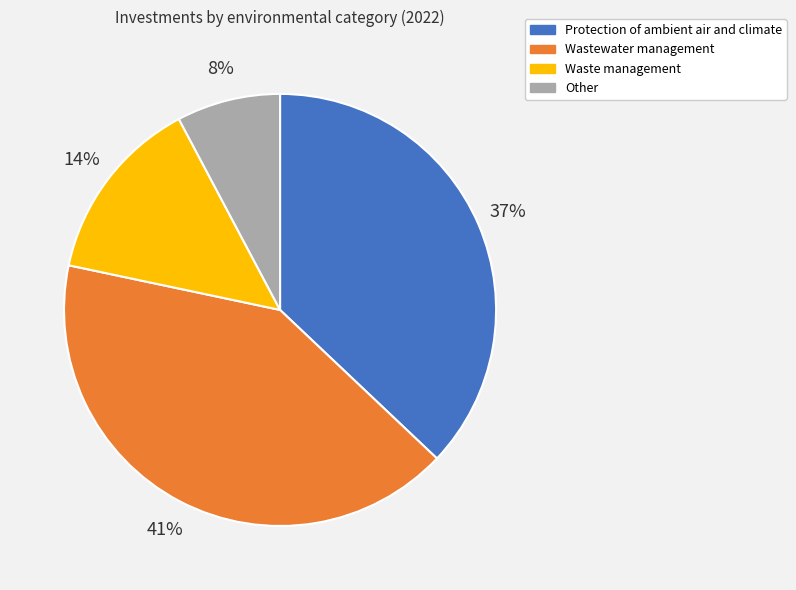

What is the ratio of the value at Other to the value at Wastewater management?

0.2